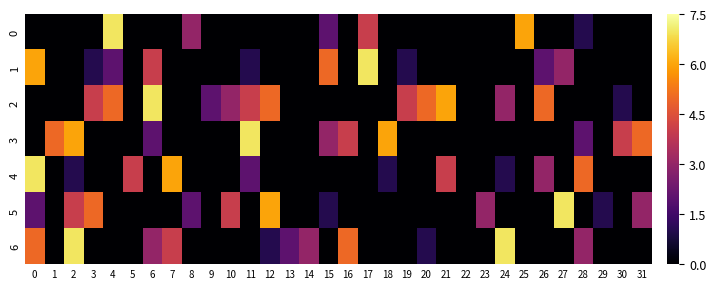

Between 0 and 29, which series saw the biggest shift?

4